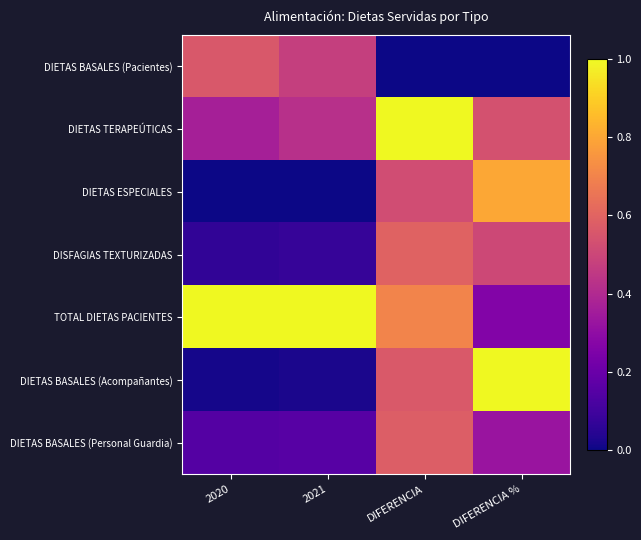

Reading right to left, what are all the values shown in this chart?

DIETAS BASALES (Pacientes): DIFERENCIA %=0.0	DIFERENCIA=0.0	2021=0.5	2020=0.6
DIETAS TERAPEÚTICAS: DIFERENCIA %=0.5	DIFERENCIA=1.0	2021=0.4	2020=0.4
DIETAS ESPECIALES: DIFERENCIA %=0.8	DIFERENCIA=0.5	2021=0.0	2020=0.0
DISFAGIAS TEXTURIZADAS: DIFERENCIA %=0.5	DIFERENCIA=0.6	2021=0.1	2020=0.1
TOTAL DIETAS PACIENTES: DIFERENCIA %=0.3	DIFERENCIA=0.7	2021=1.0	2020=1.0
DIETAS BASALES (Acompañantes): DIFERENCIA %=1.0	DIFERENCIA=0.6	2021=0.0	2020=0.0
DIETAS BASALES (Personal Guardia): DIFERENCIA %=0.3	DIFERENCIA=0.6	2021=0.2	2020=0.1